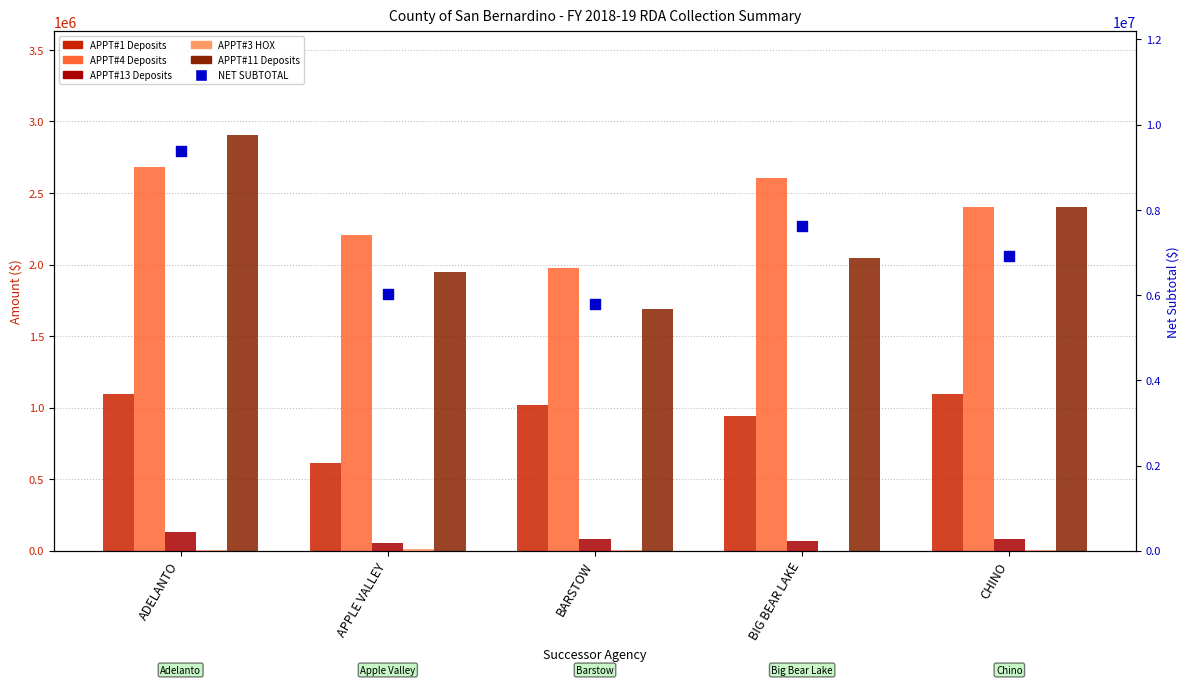

Which series reaches the maximum Y coordinate?

NET SUBTOTAL